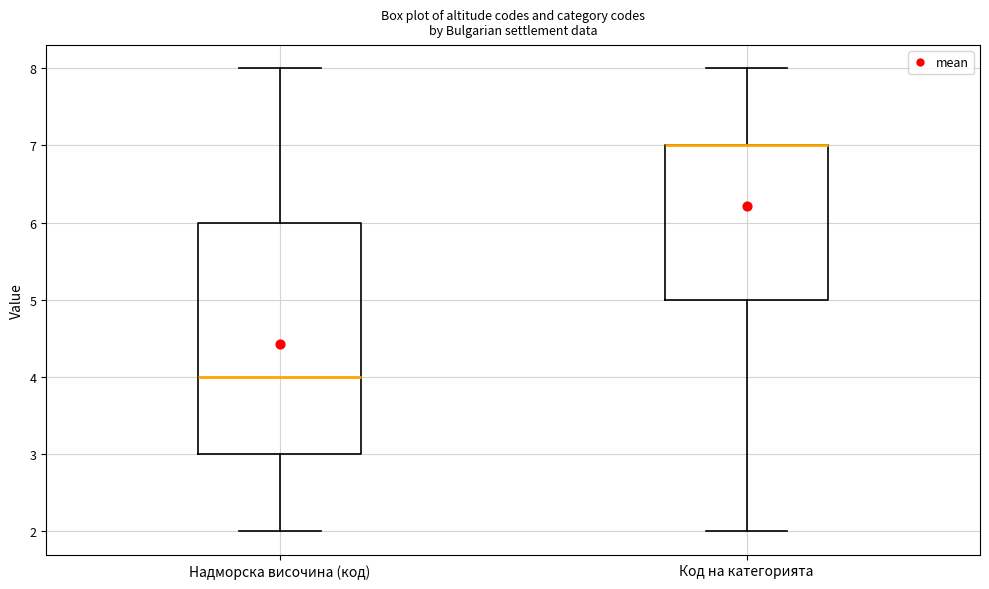

Where is the upper edge of the box for Надморска височина (код) on the y-axis? The values are not printed on the chart, so give them approximately, as read against the axis.

6